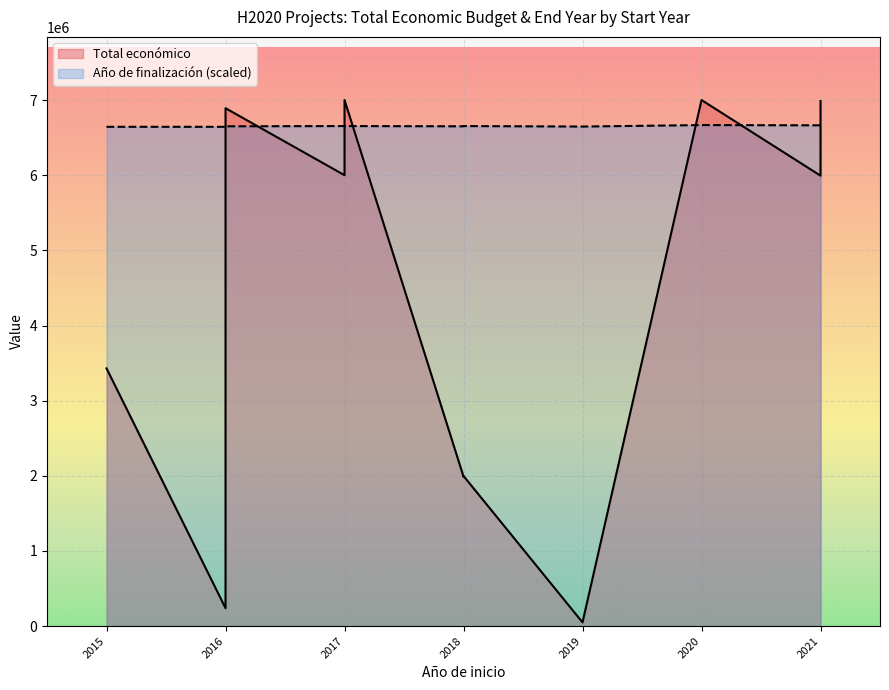

At 2021, list the series in order from smallest to largest.

Año de finalización, Total económico